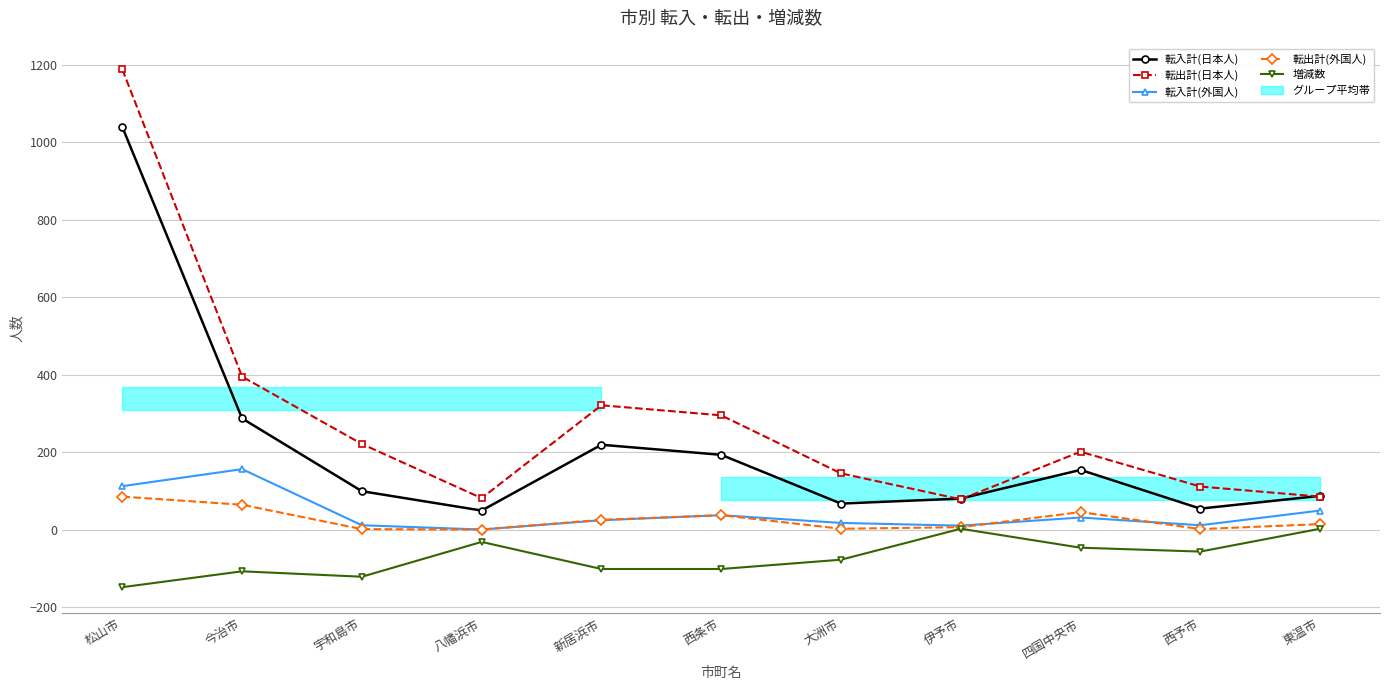

What is the maximum value shown in the chart?

1189